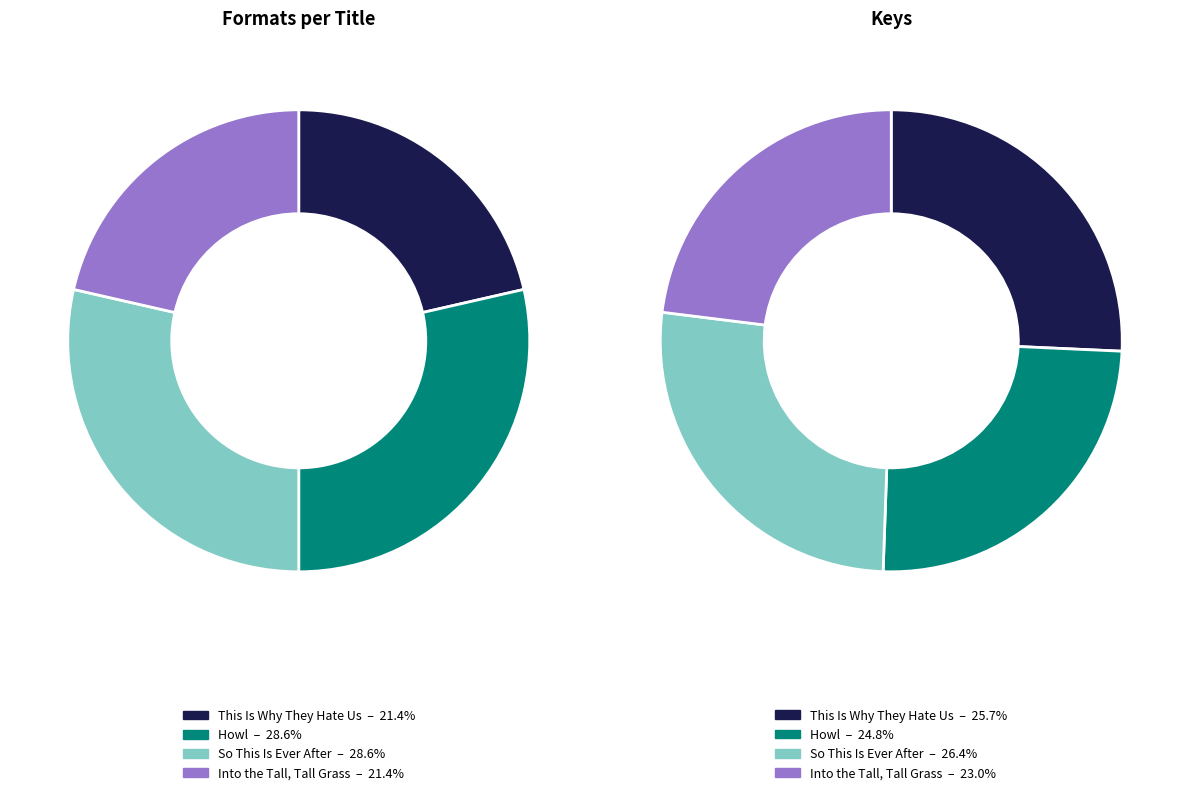

Does This Is Why They Hate Us represent more than half of the total?

No